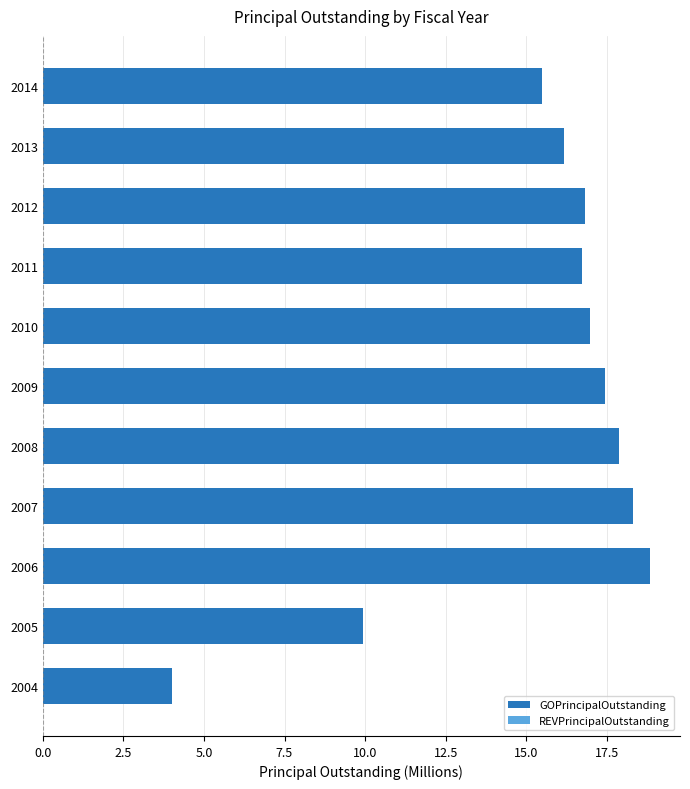

What is the change in value from 2007 to 2009?

-0.9